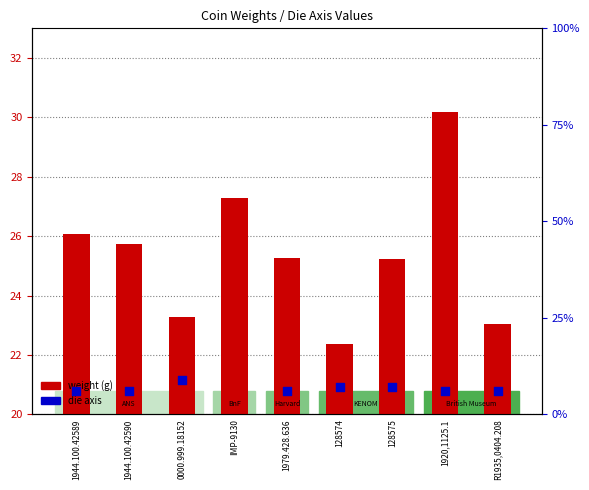

What is the change in value from 128575 to 1920,1125.1?

+5.0